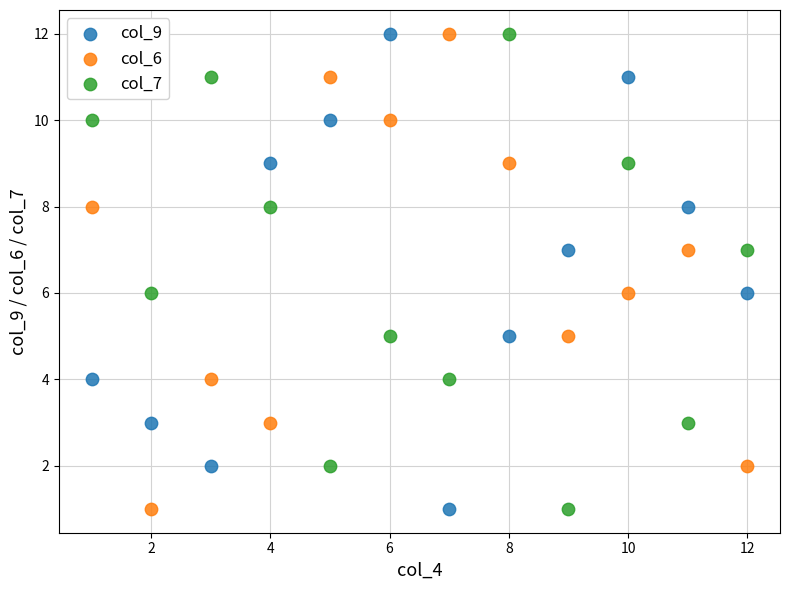

What is the X range (max minus min) for the scatter plot?

11